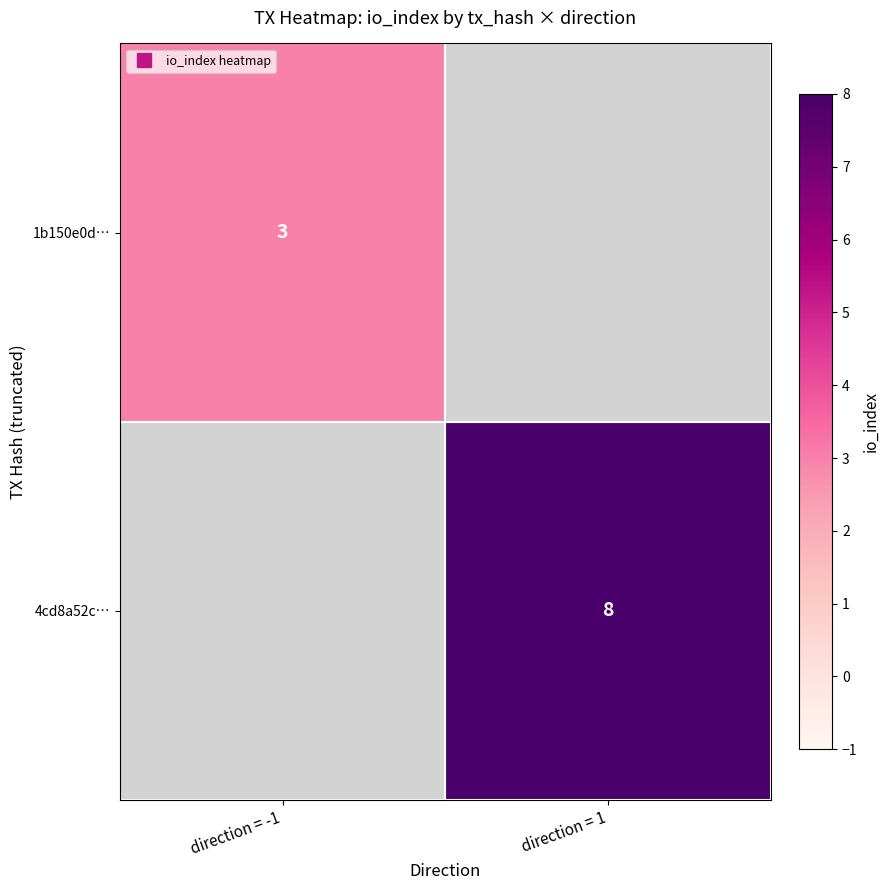

At how many categories does at least one series exceed 3?

1